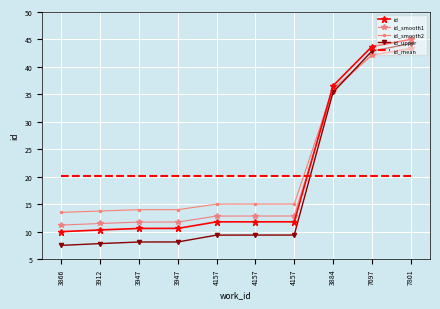

Count the number of data series in this chart.

5